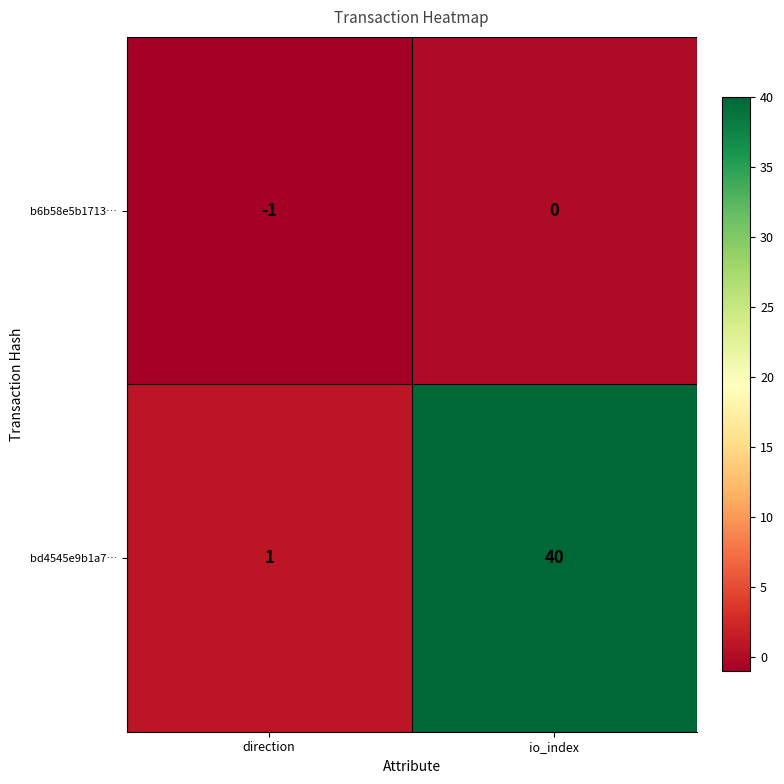

Rank the series by their maximum value, from lowest to highest.

b6b58e5b1713…, bd4545e9b1a7…